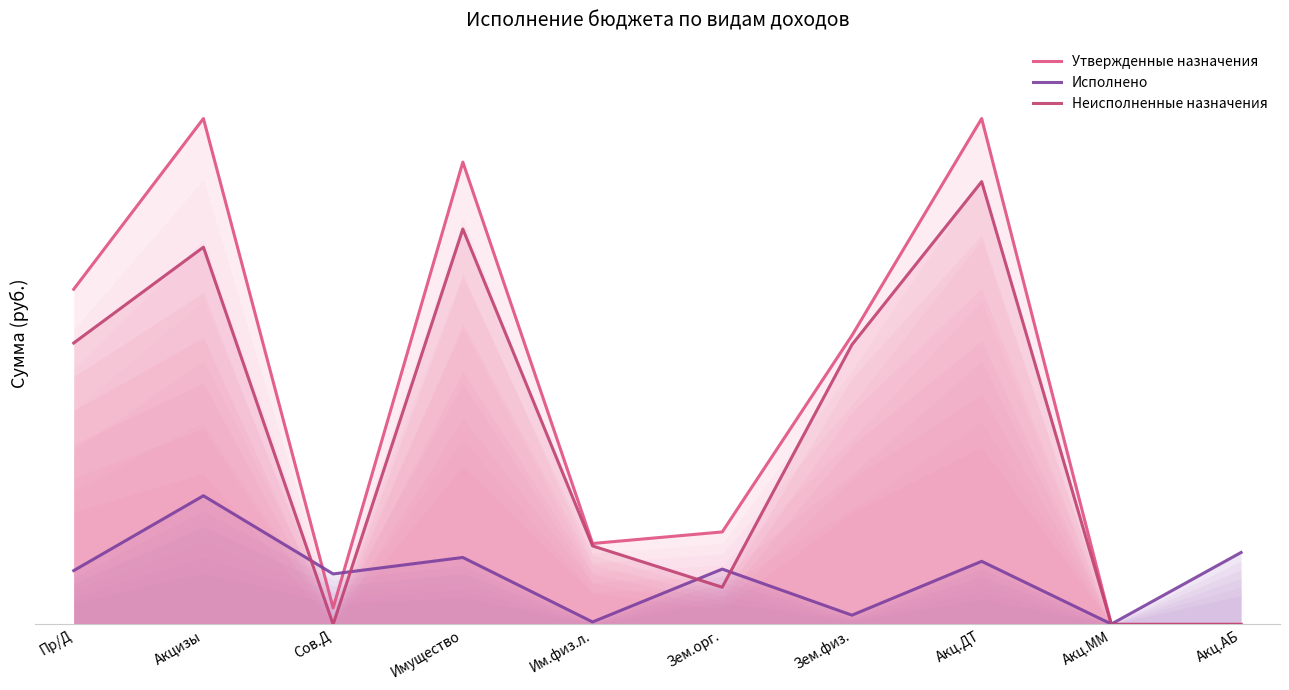

Does the chart have visible grid lines?

No